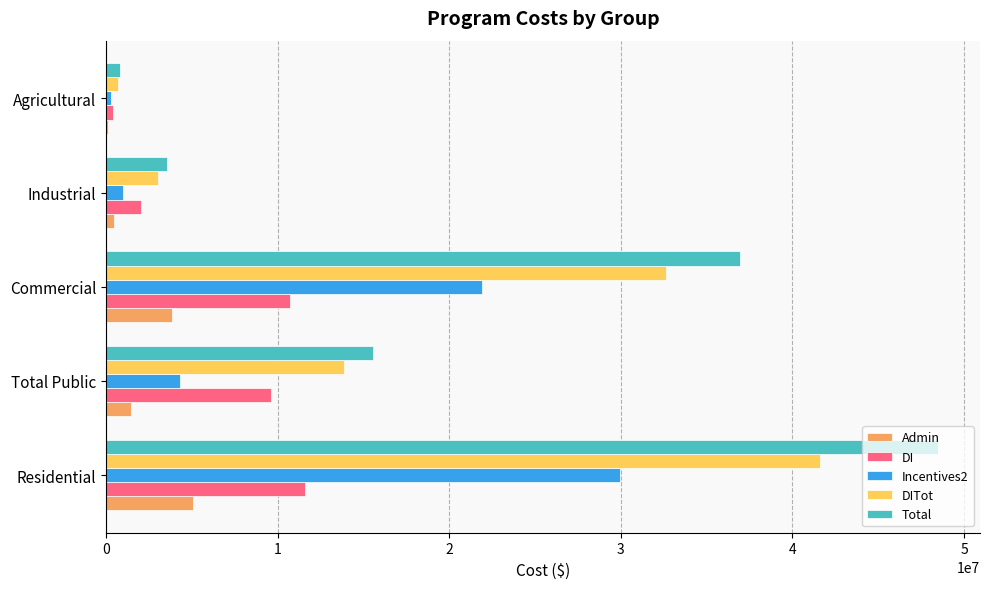

What is the maximum value for Incentives2?

29974036.0